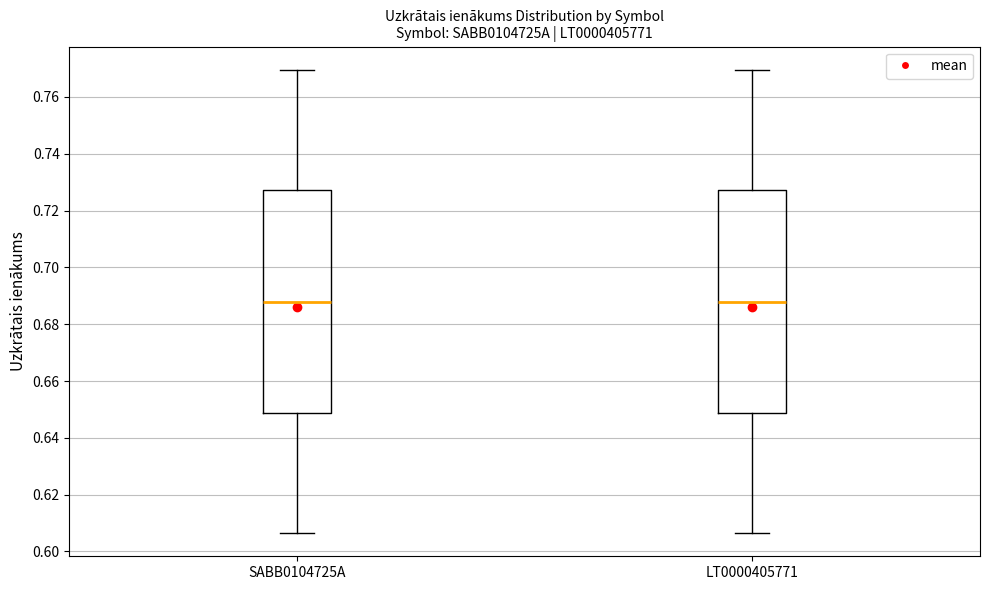

Reading left to right, transcribe this box plot: for each box, give where its median line is, the range the box spans, and where its two whiskers end, as read against the y-axis. The values are not printed on the chart, so give them approximately, as read against the axis.

SABB0104725A: median 0.688, box 0.648 to 0.728, whiskers 0.606 to 0.770
LT0000405771: median 0.688, box 0.648 to 0.728, whiskers 0.606 to 0.770